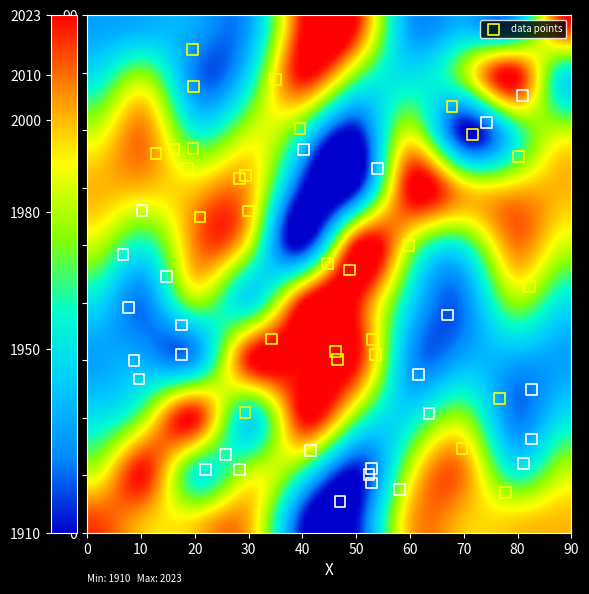

What is the range of Y values (max minus min)?

78.5